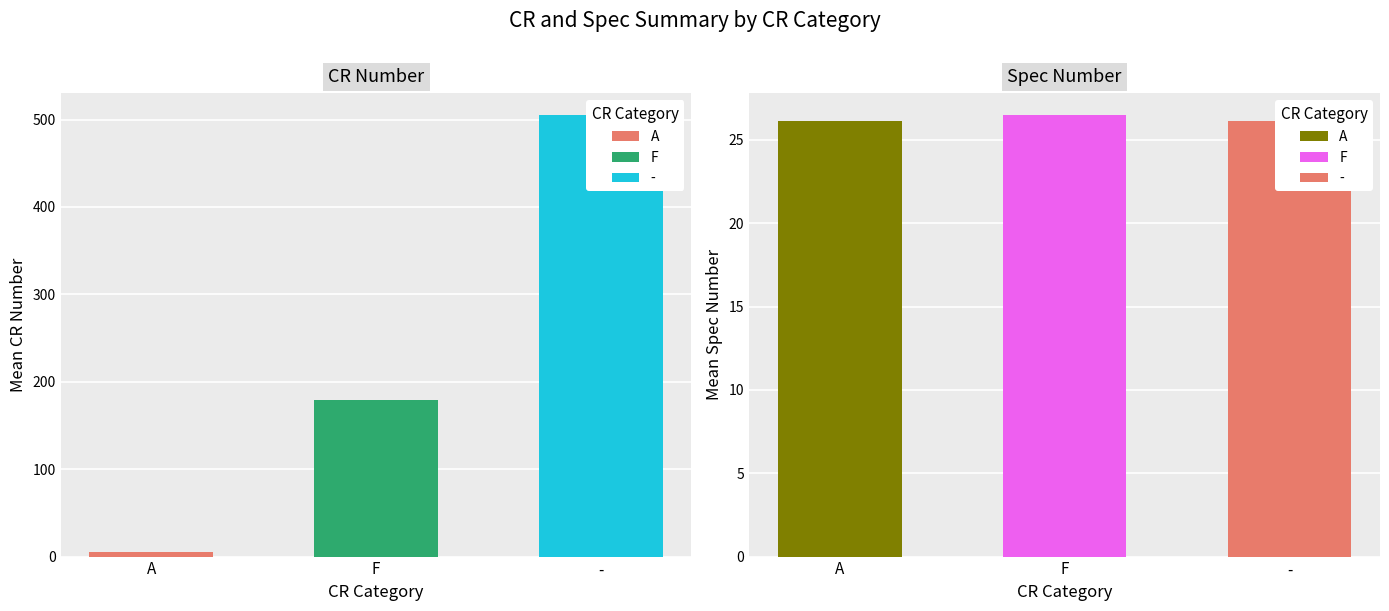

What is the difference between the maximum and minimum values in the Spec series?

0.4